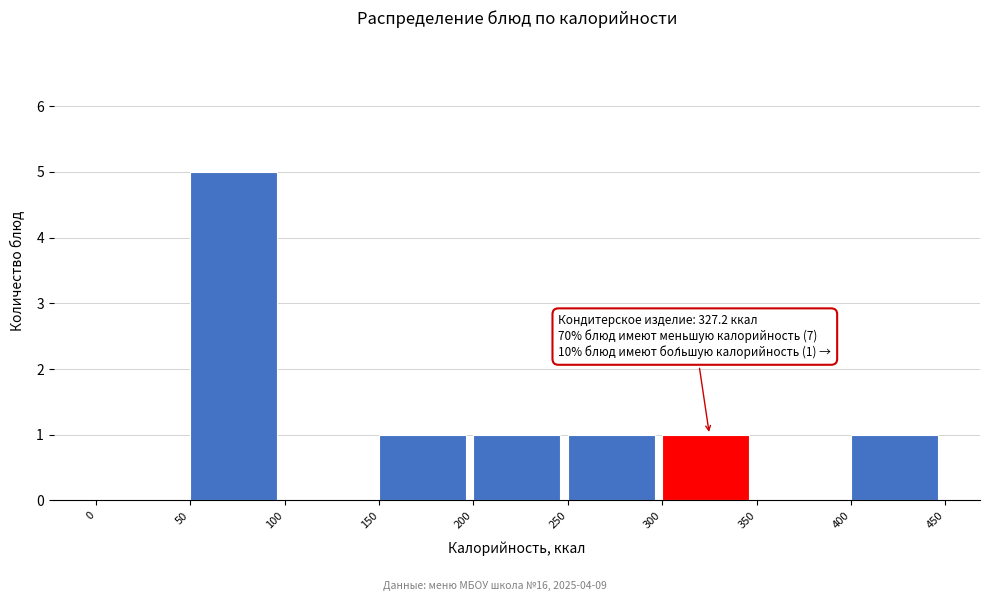

Which range on the x-axis has the tallest bar?

50 to 100